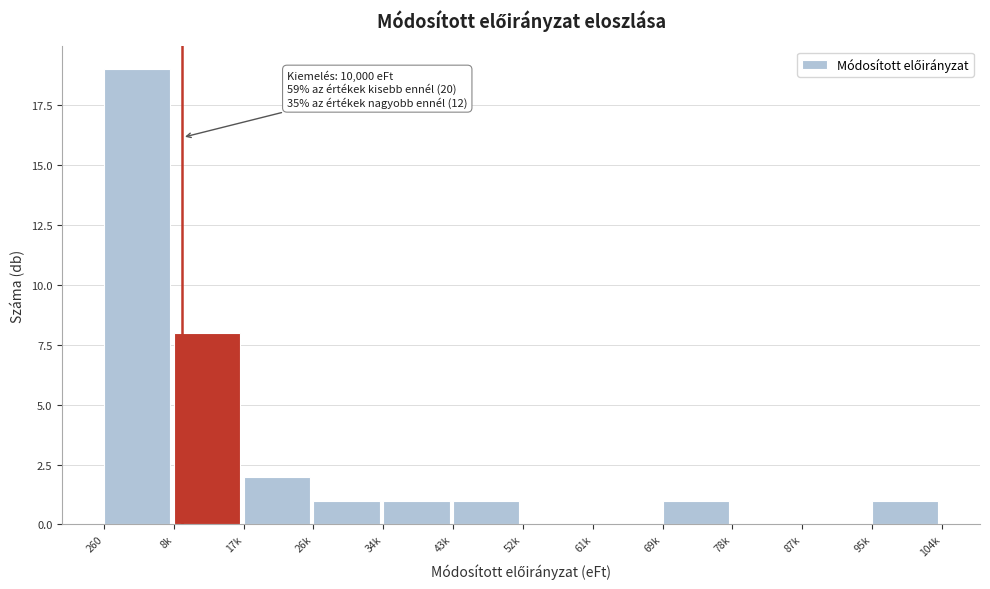

Reading right to left, extract all data points from this chart.

95k=1	87k=0	78k=0	69k=1	61k=0	52k=0	43k=1	34k=1	26k=1	17k=2	8k=8	260=19